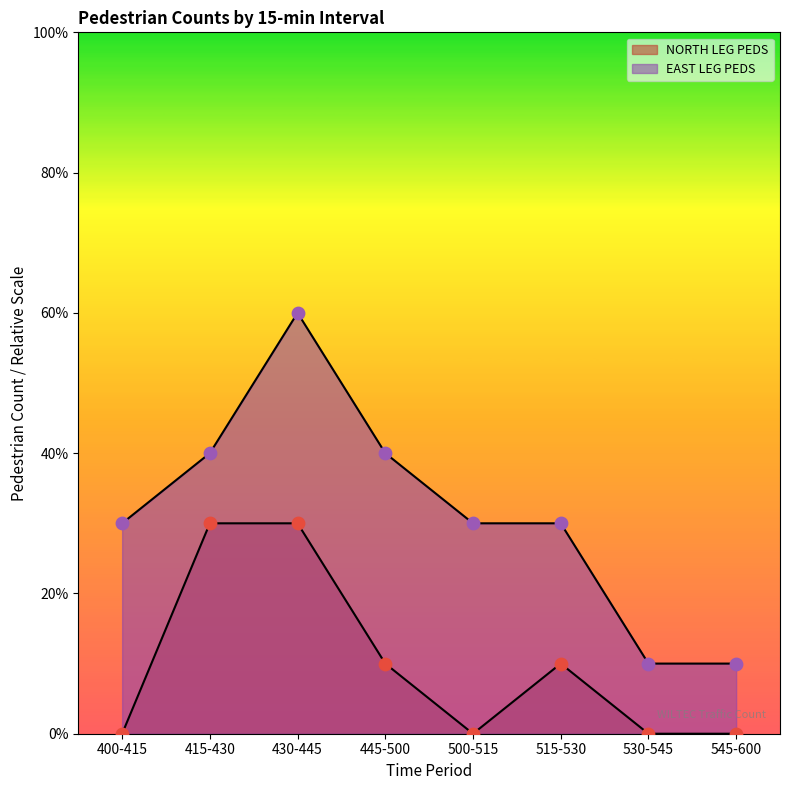

What is the total value across all series at 445-500?

5